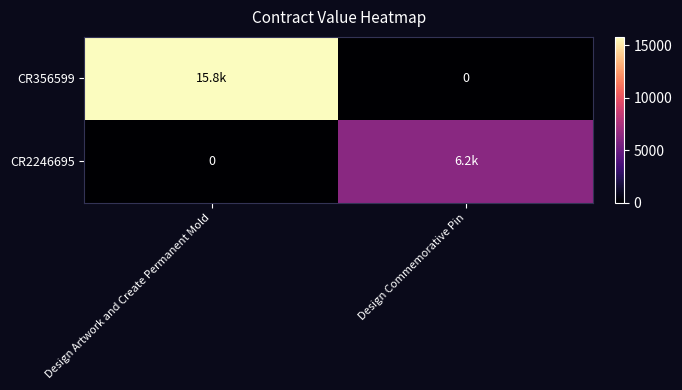

Which has a higher value, Design Artwork and Create Permanent Mold or Design Commemorative Pin?

Design Artwork and Create Permanent Mold